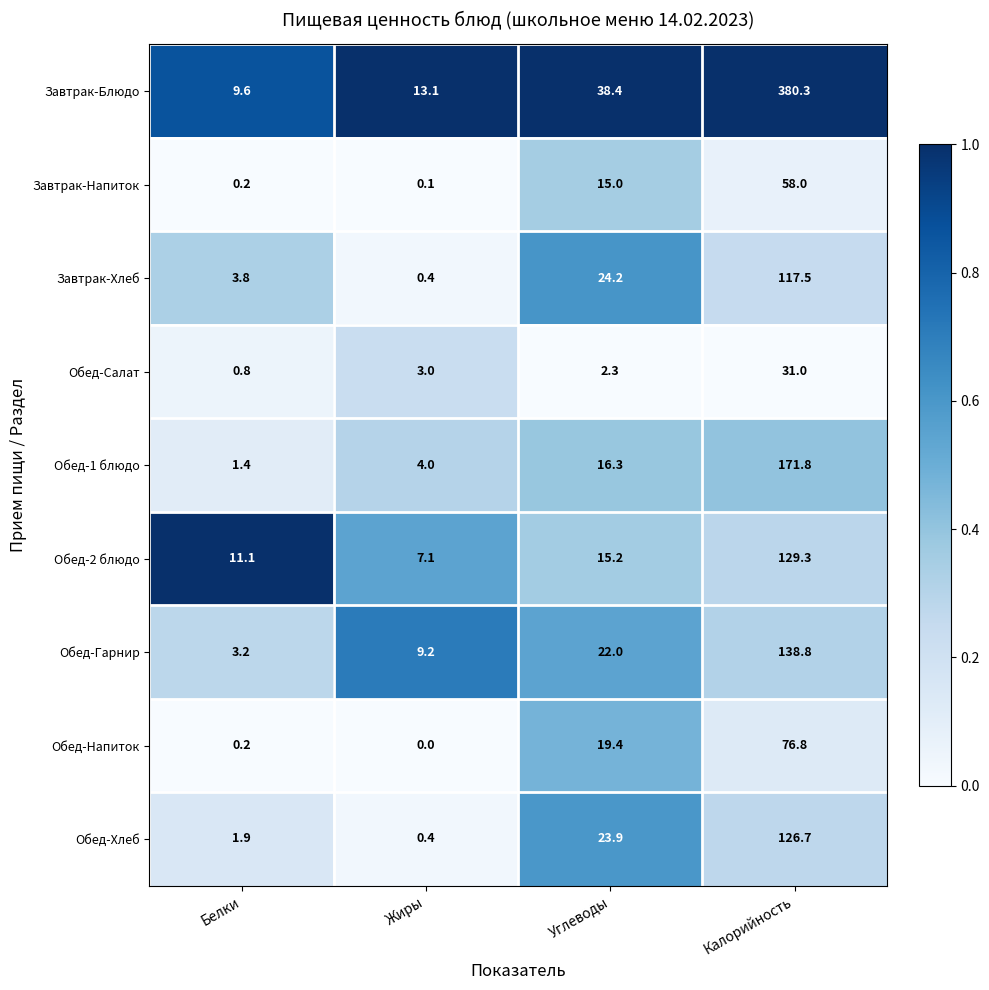

What is the difference between the Завтрак-Хлеб values at Белки and Калорийность?

113.7